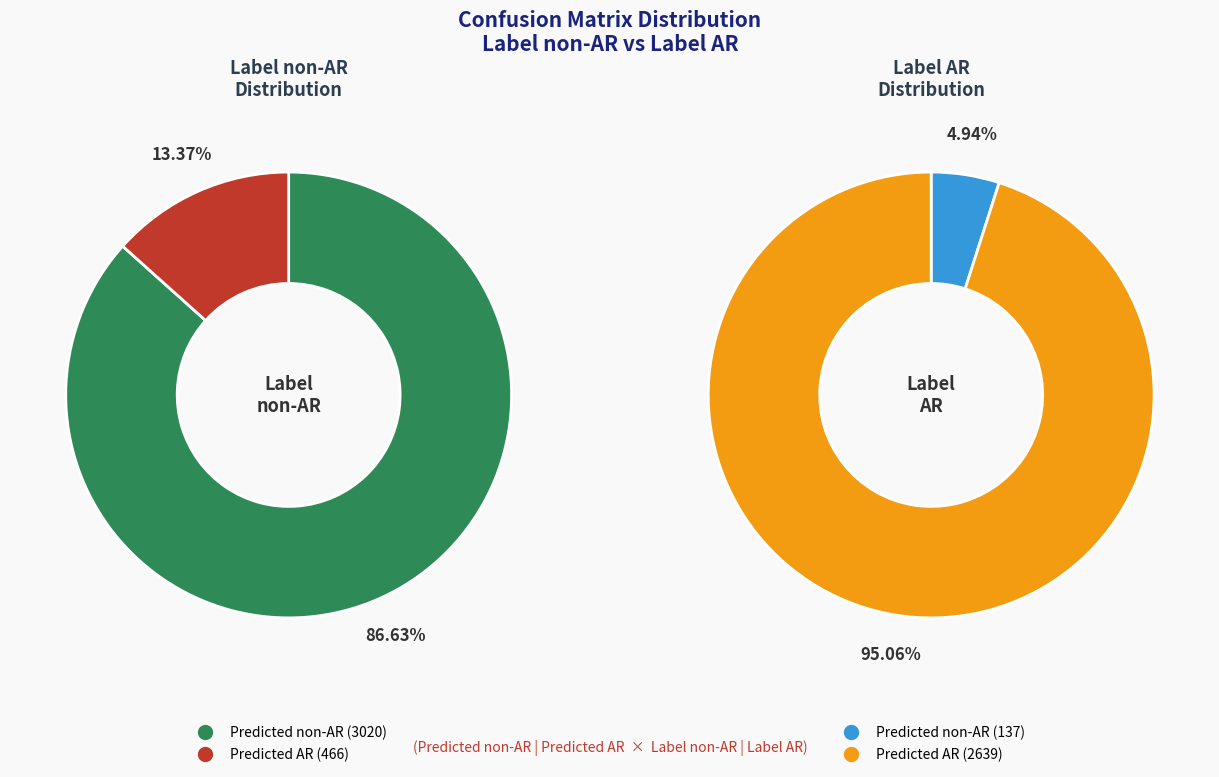

Which slice is the smallest?

Predicted non-AR